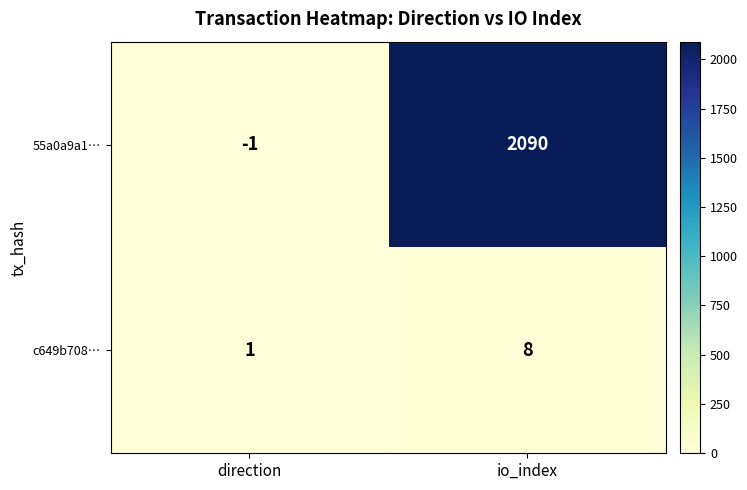

Between direction and io_index, which series saw the biggest shift?

55a0a9a1…